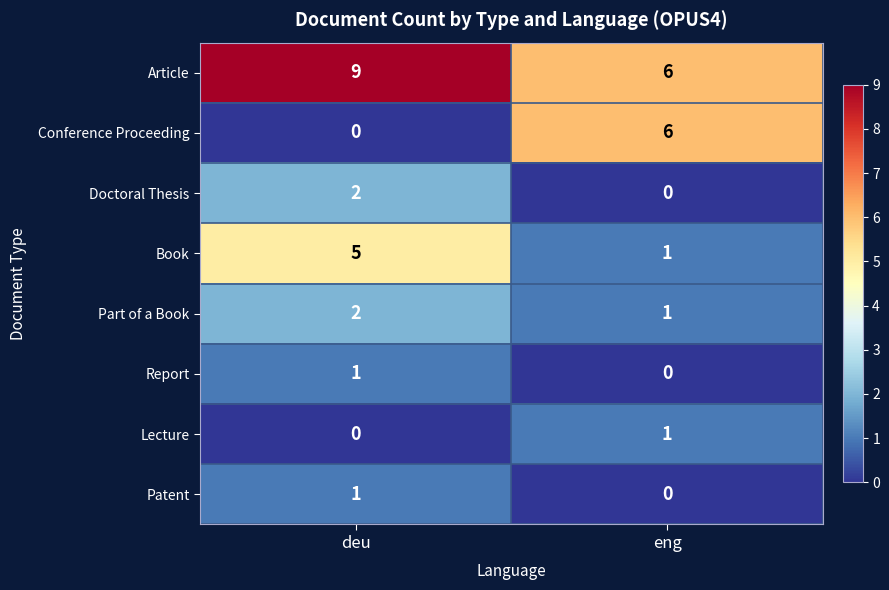

Count the number of data series in this chart.

8